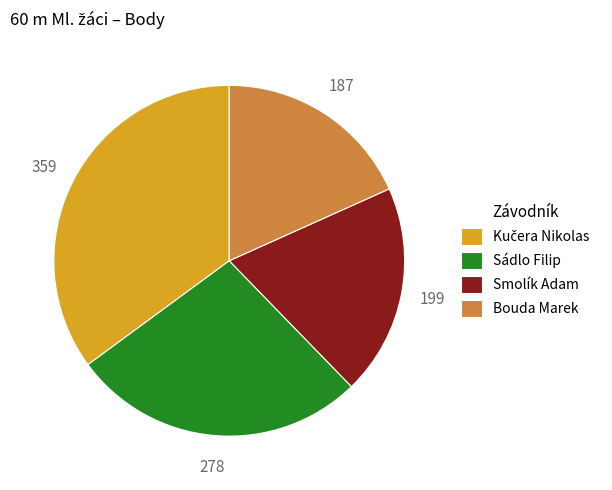

Combined, do Smolík Adam and Bouda Marek account for over 50%?

No